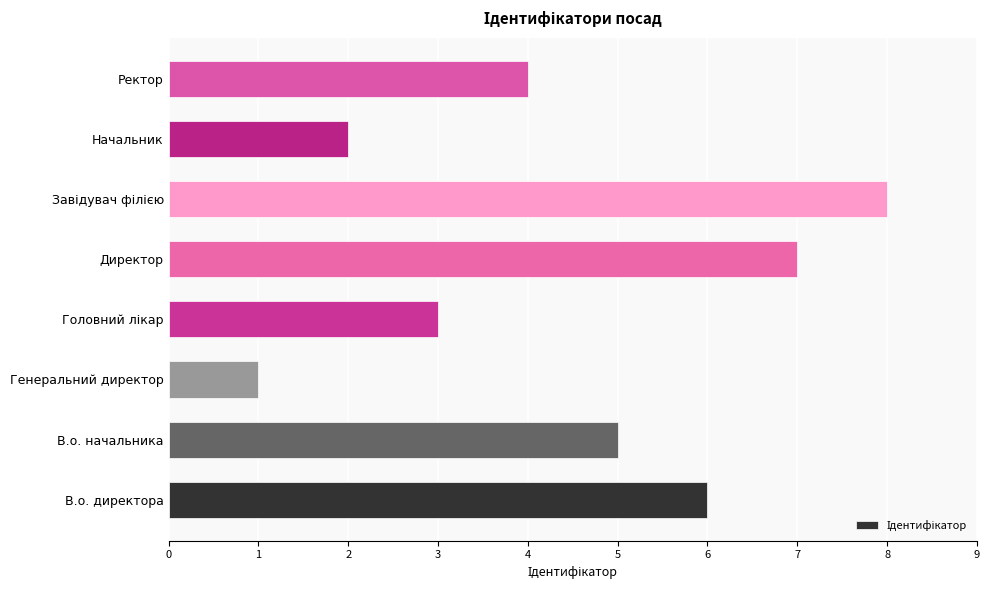

Where is the data nearest to the value 4?

Ректор